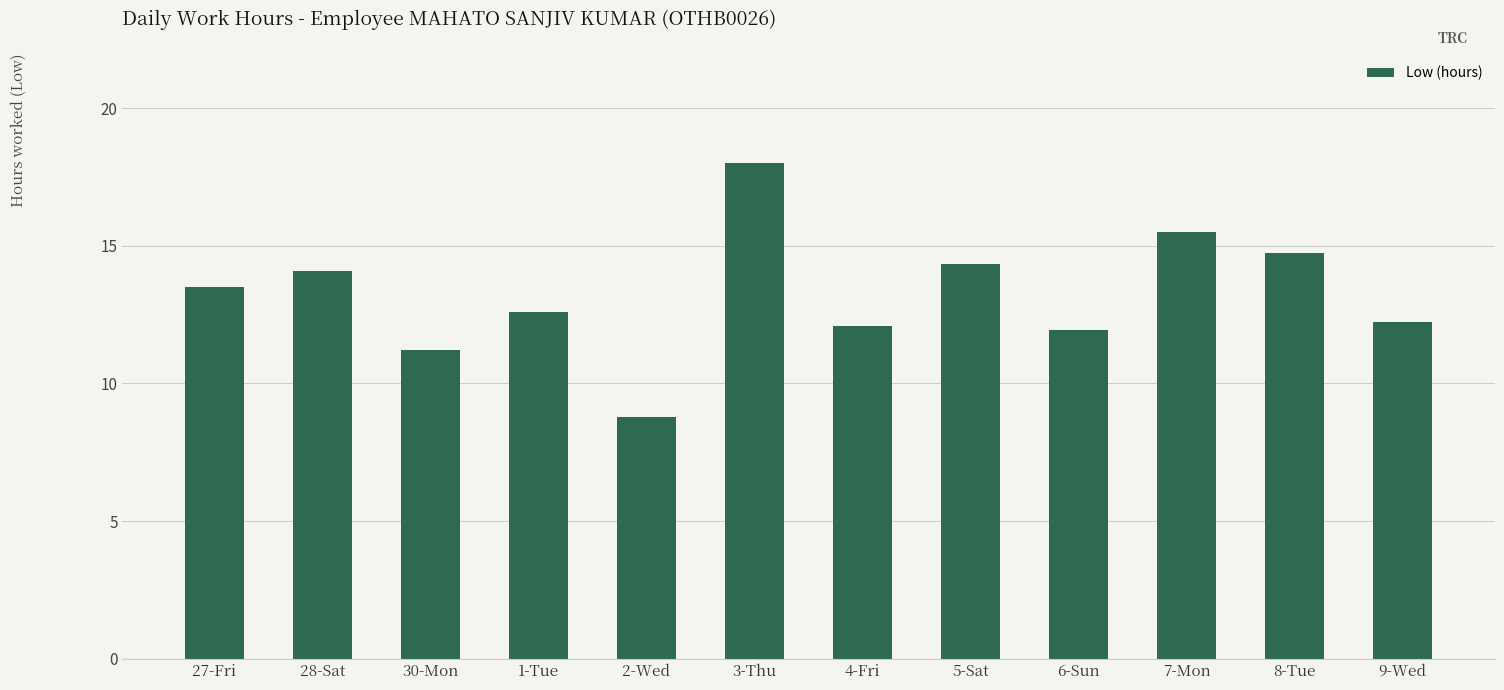

How many distinct data groups are displayed?

1